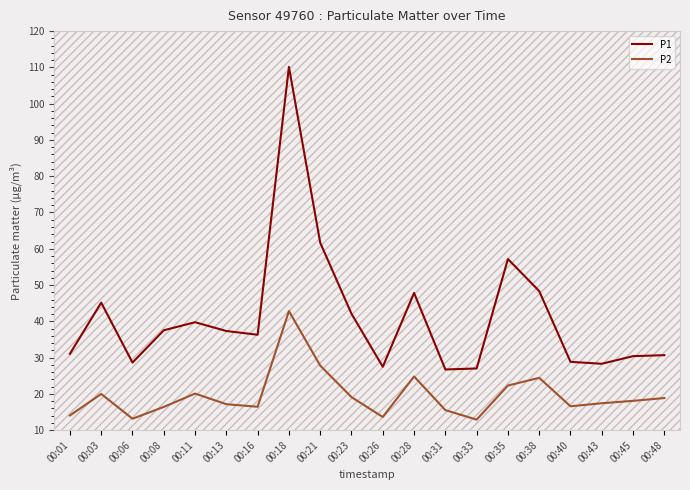

Where is P1 nearest to the value 68?

00:21